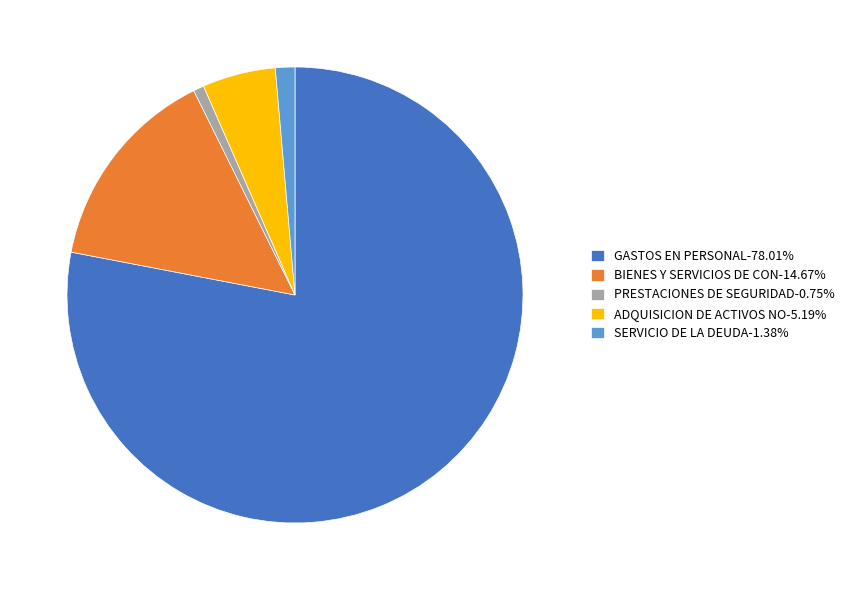

How many segments does this pie chart have?

5